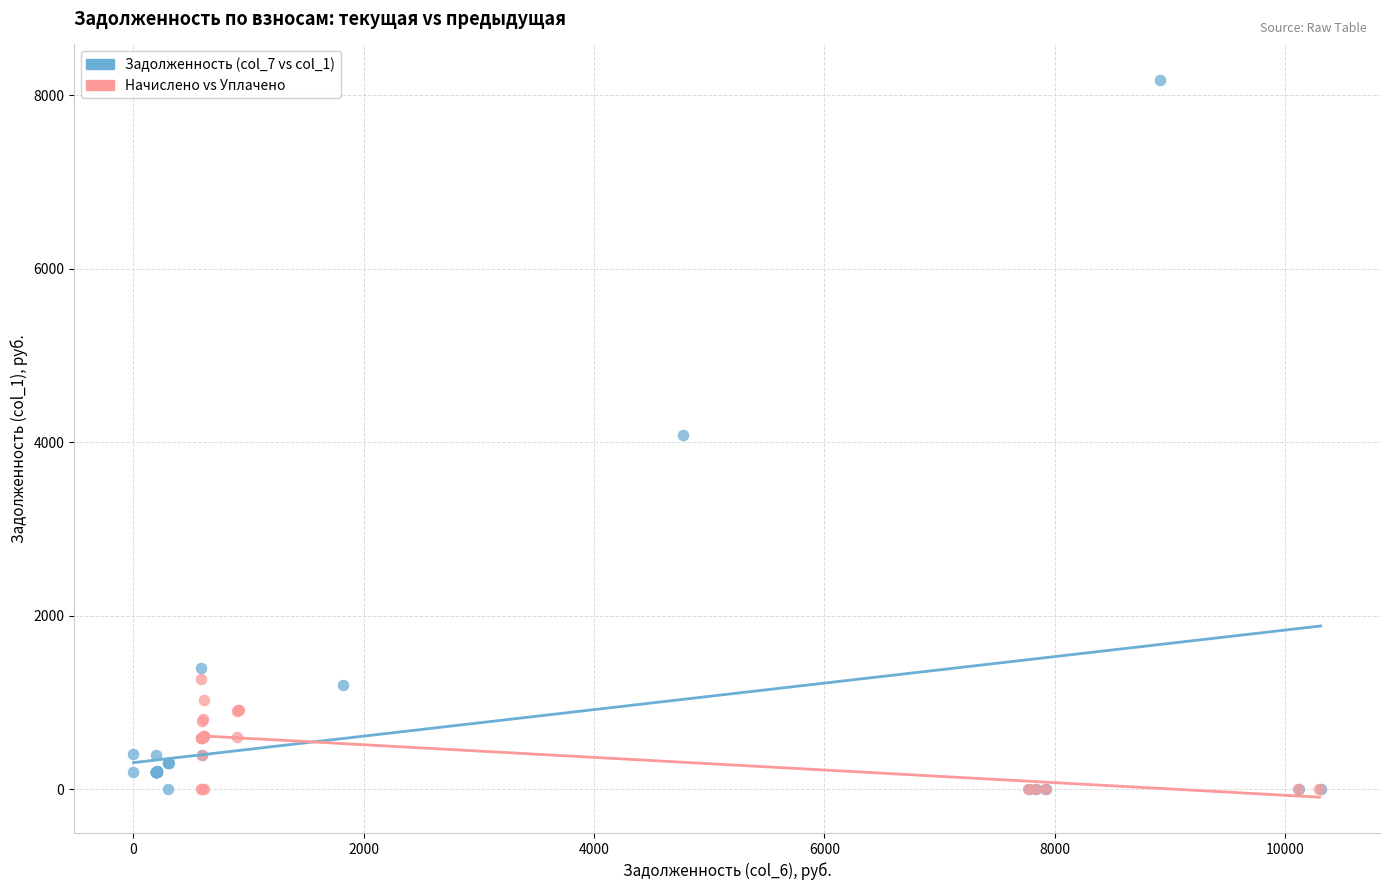

Which series contains the highest Y value?

Задолженность (col_7 vs col_1)